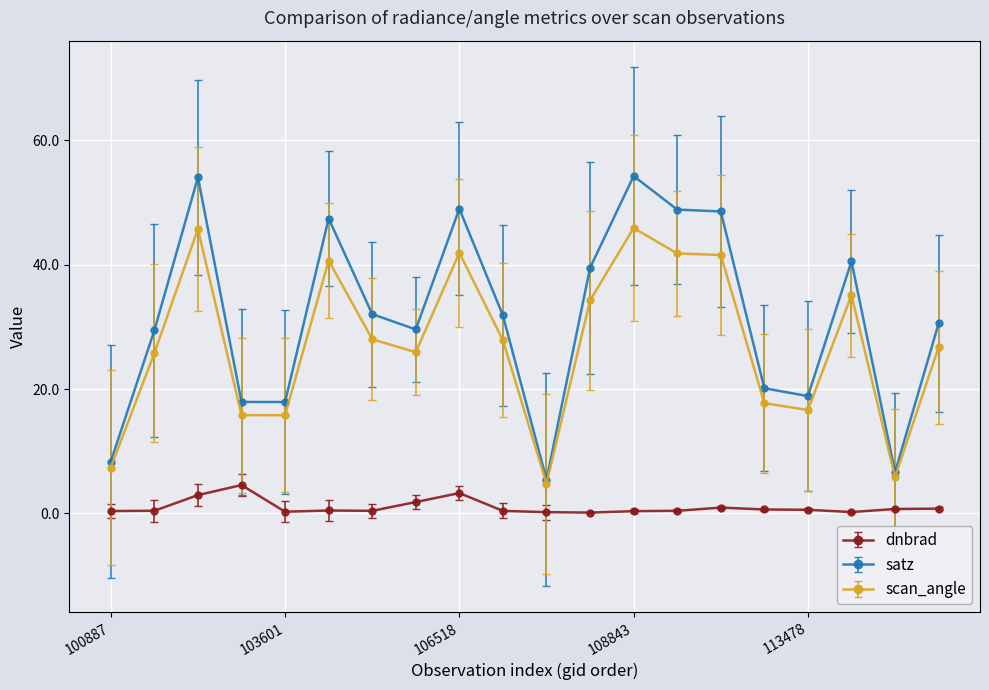

What is the maximum value shown in the chart?

54.3